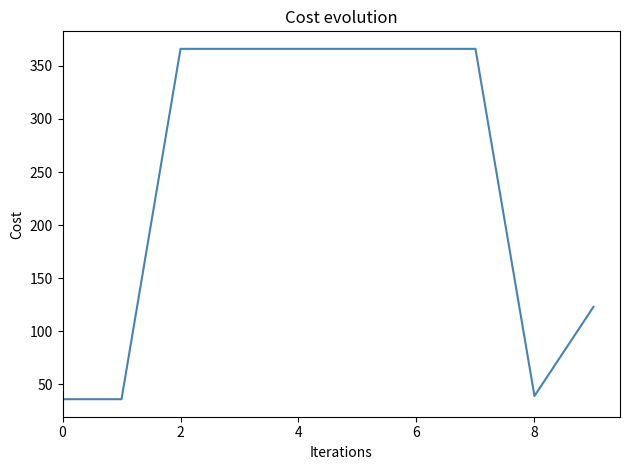

What is the minimum value shown in the chart?

36